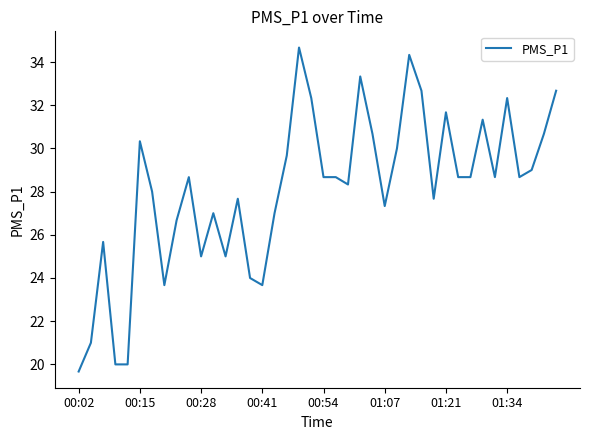

Reading left to right, what are all the values shown in this chart?

19.7	21.0	25.7	20.0	20.0	30.3	28.0	23.7	26.7	28.7	25.0	27.0	25.0	27.7	24.0	23.7	27.0	29.7	34.7	32.3	28.7	28.7	28.3	33.3	30.7	27.3	30.0	34.3	32.7	27.7	31.7	28.7	28.7	31.3	28.7	32.3	28.7	29.0	30.7	32.7